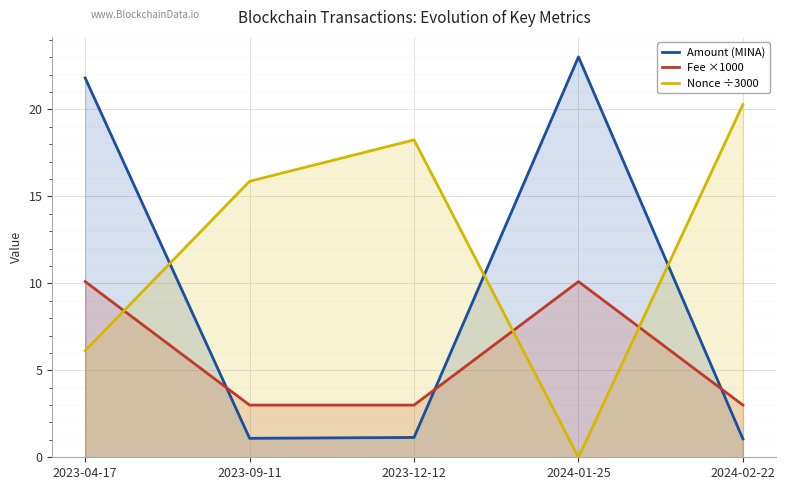

List the labels in order of Amount (MINA) value, smallest first.

2024-02-22, 2023-09-11, 2023-12-12, 2023-04-17, 2024-01-25